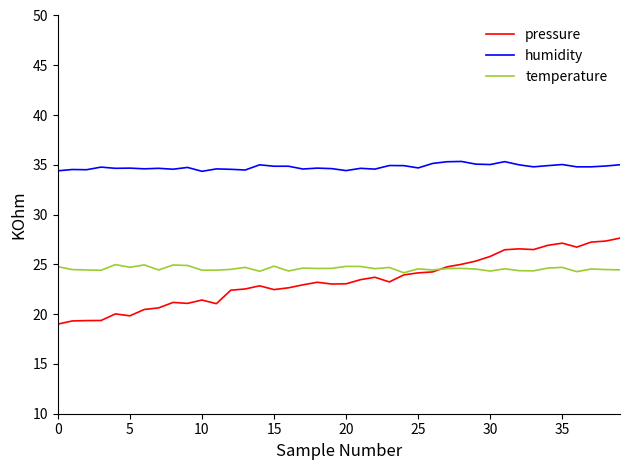

At how many categories does at least one series exceed 31?

40